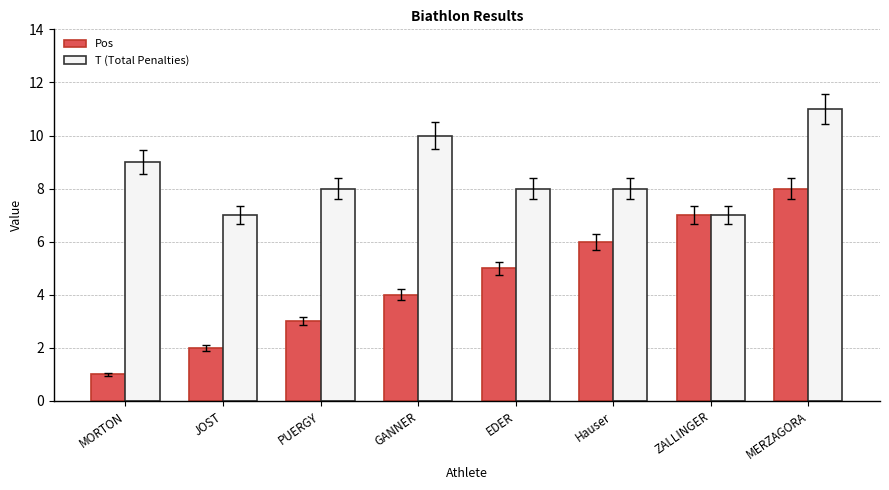

Are the bars grouped side by side (vs. stacked)?

Yes